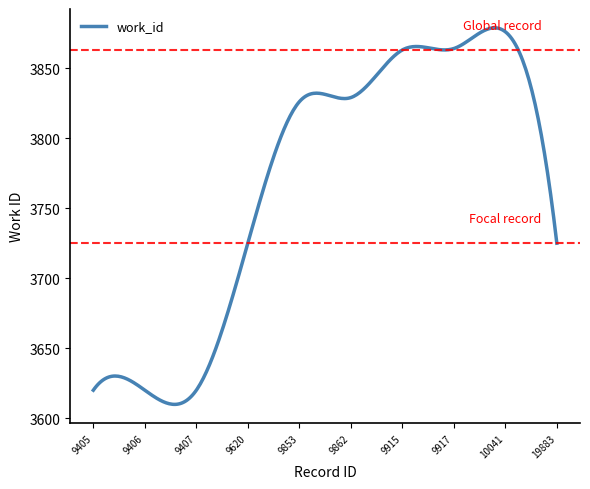

What is the greatest value displayed?

3878.8